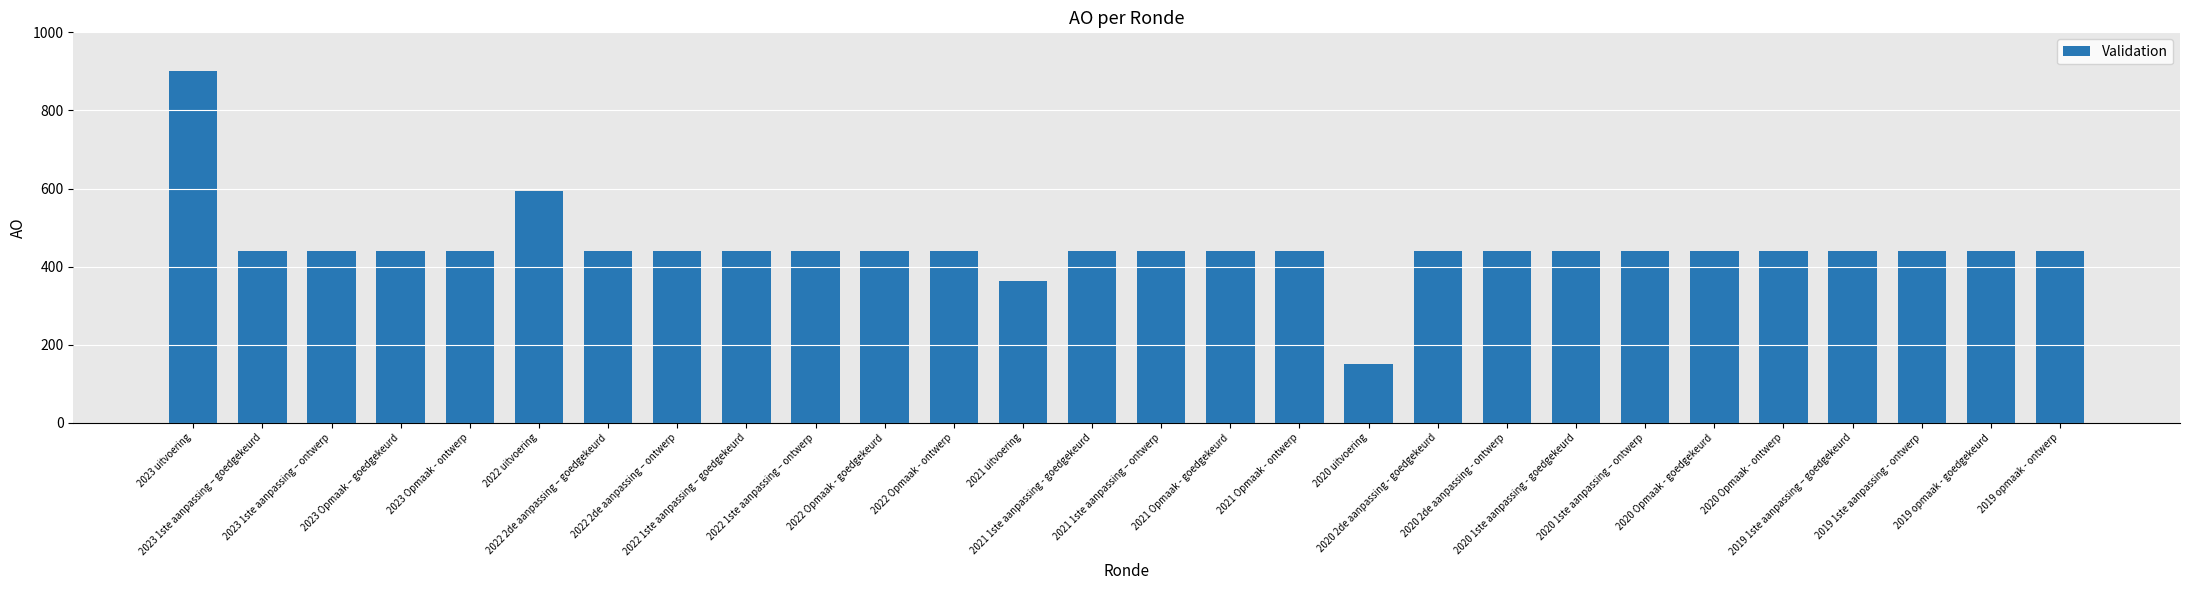

The chart shows a value of 440 at 2022 Opmaak - ontwerp. True or false?

True